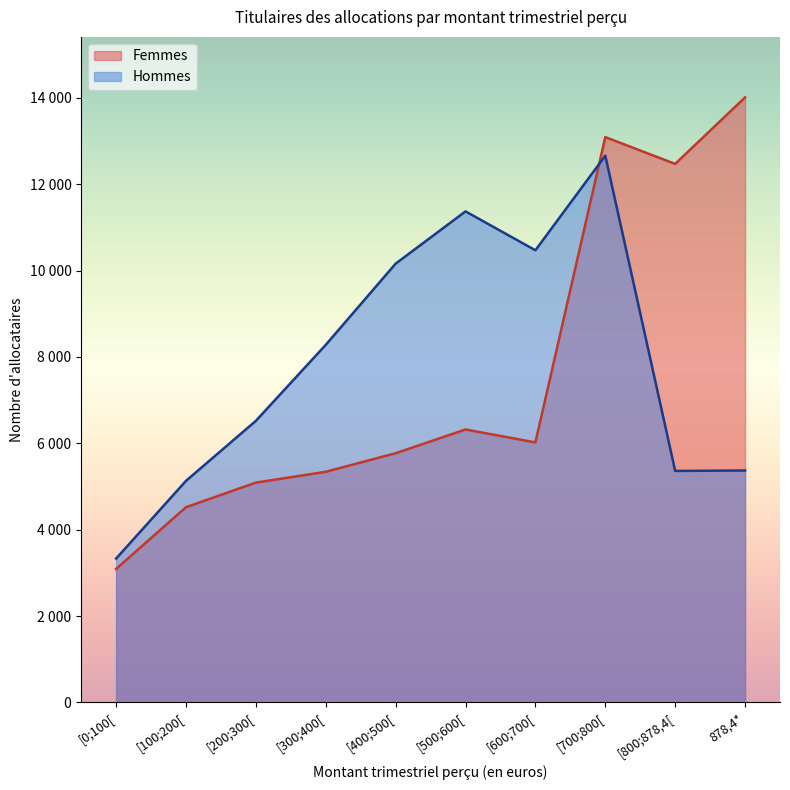

In Femmes, how many points are lower than both neighbors (excluding endpoints)?

2